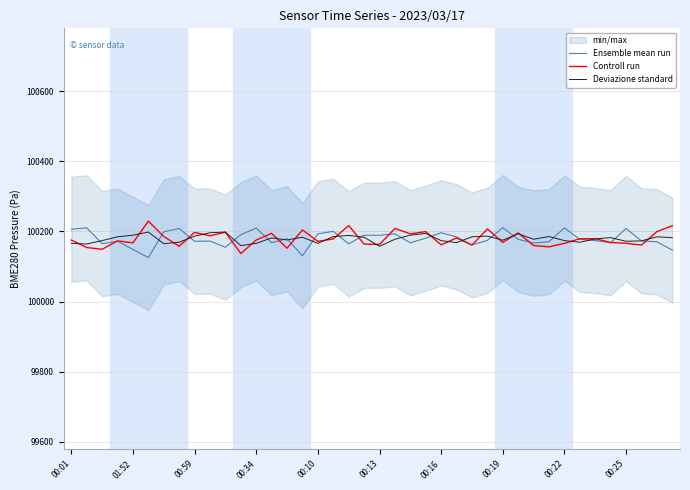

At which label is Controll run closest to 100183?

25